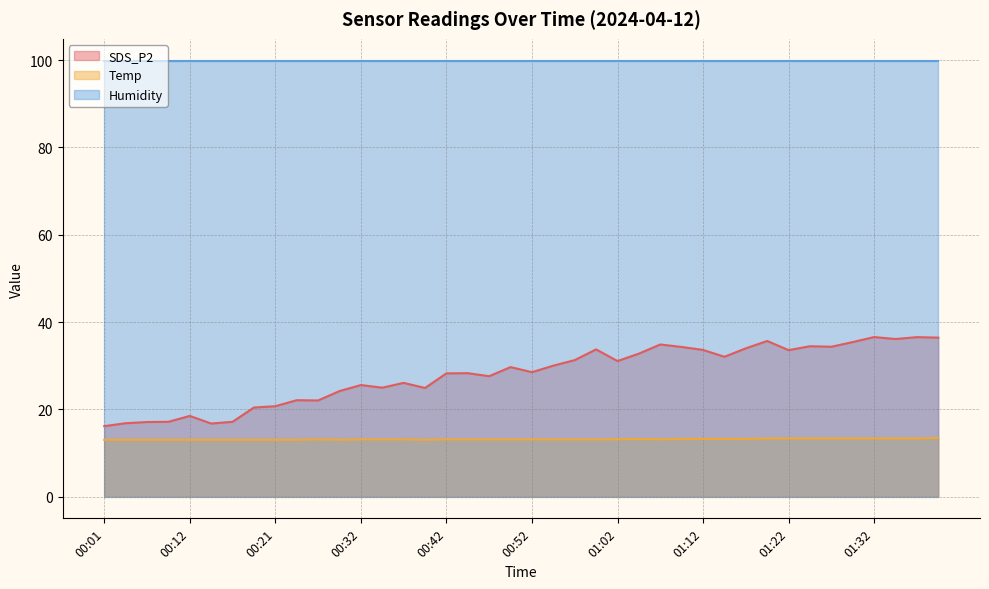

What is the label of the 12th point from the left?

00:29